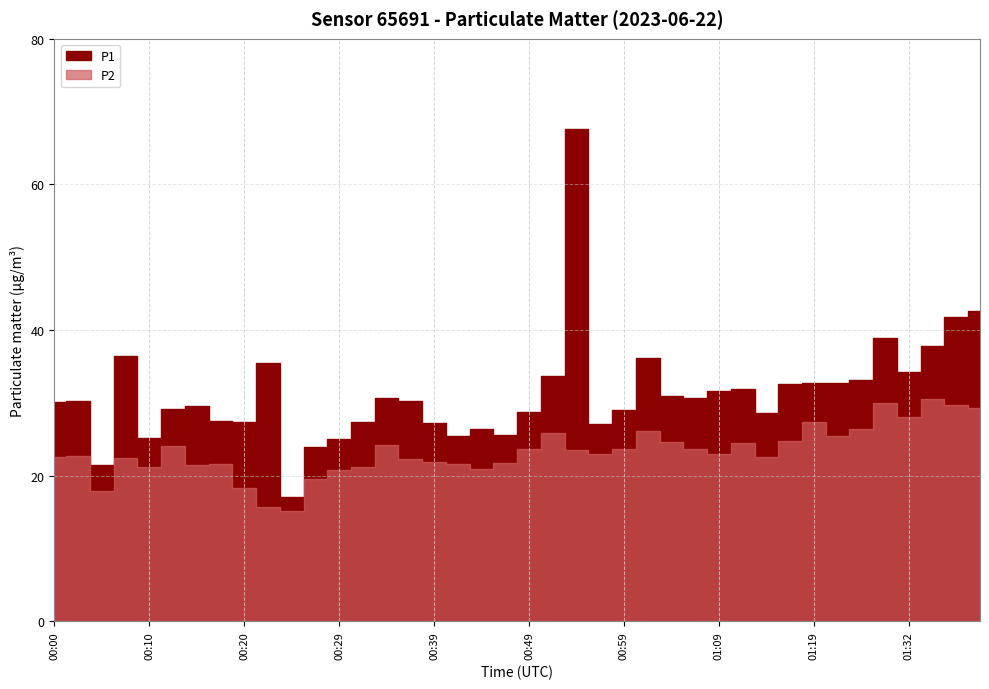

Which series has the largest total across all categories?

P1